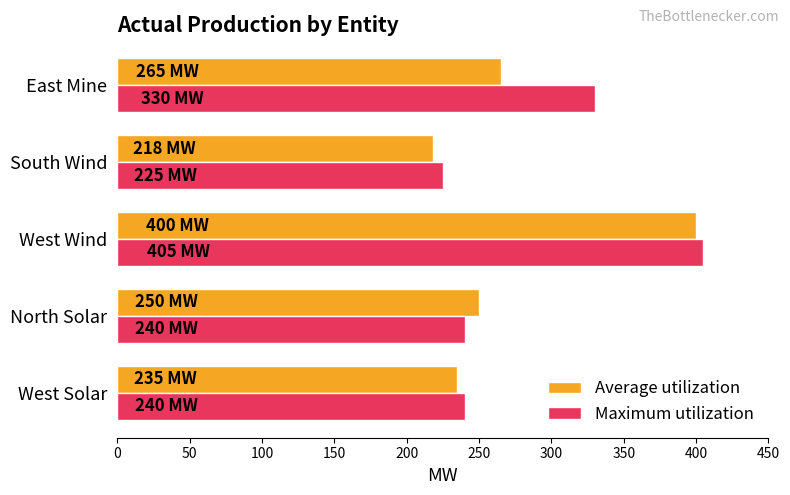

What are all the series names shown in the legend?

Average utilization, Maximum utilization